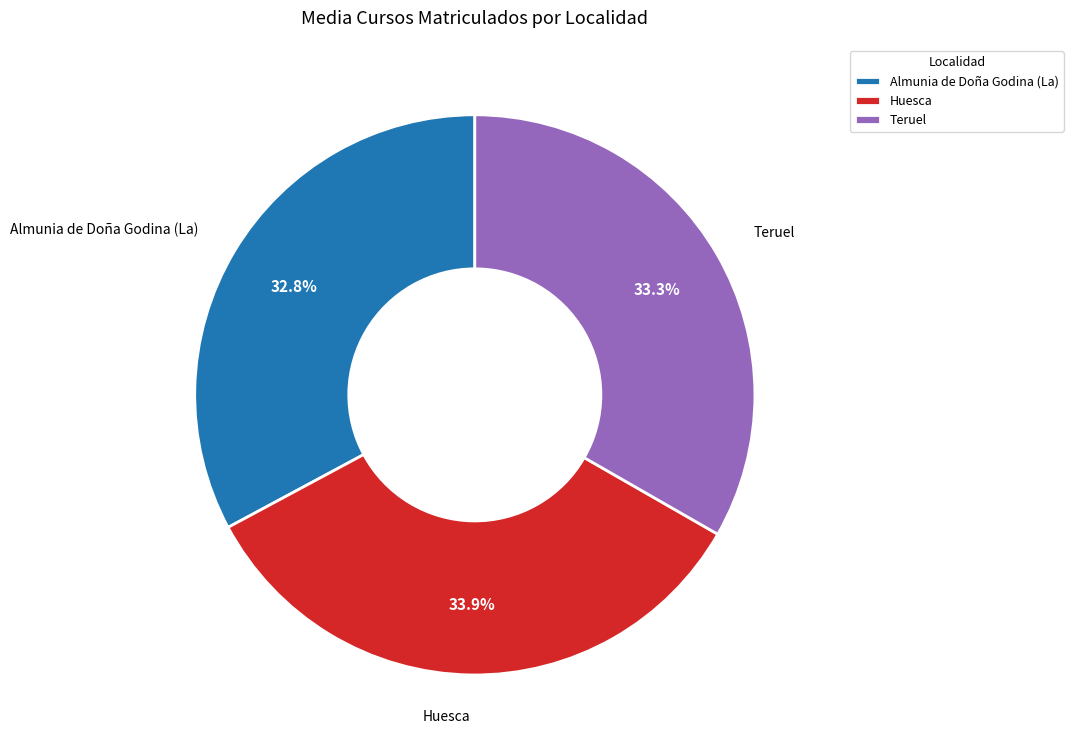

How many segments does this pie chart have?

3